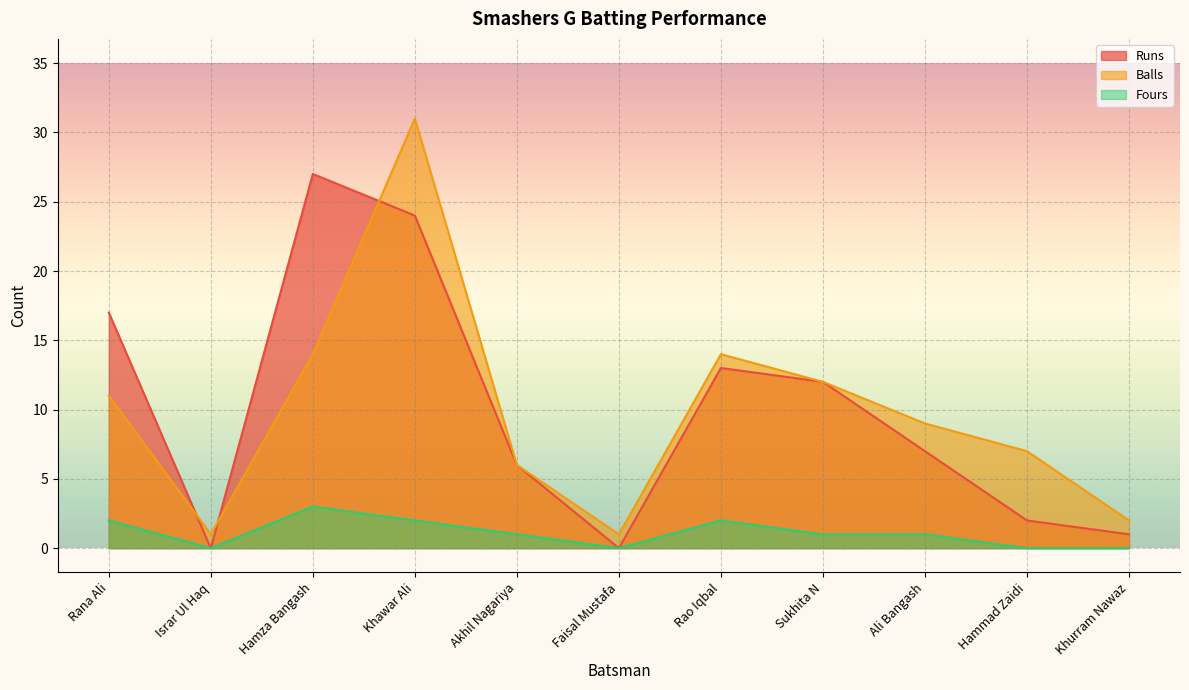

How many values in the Fours series exceed 1?

4